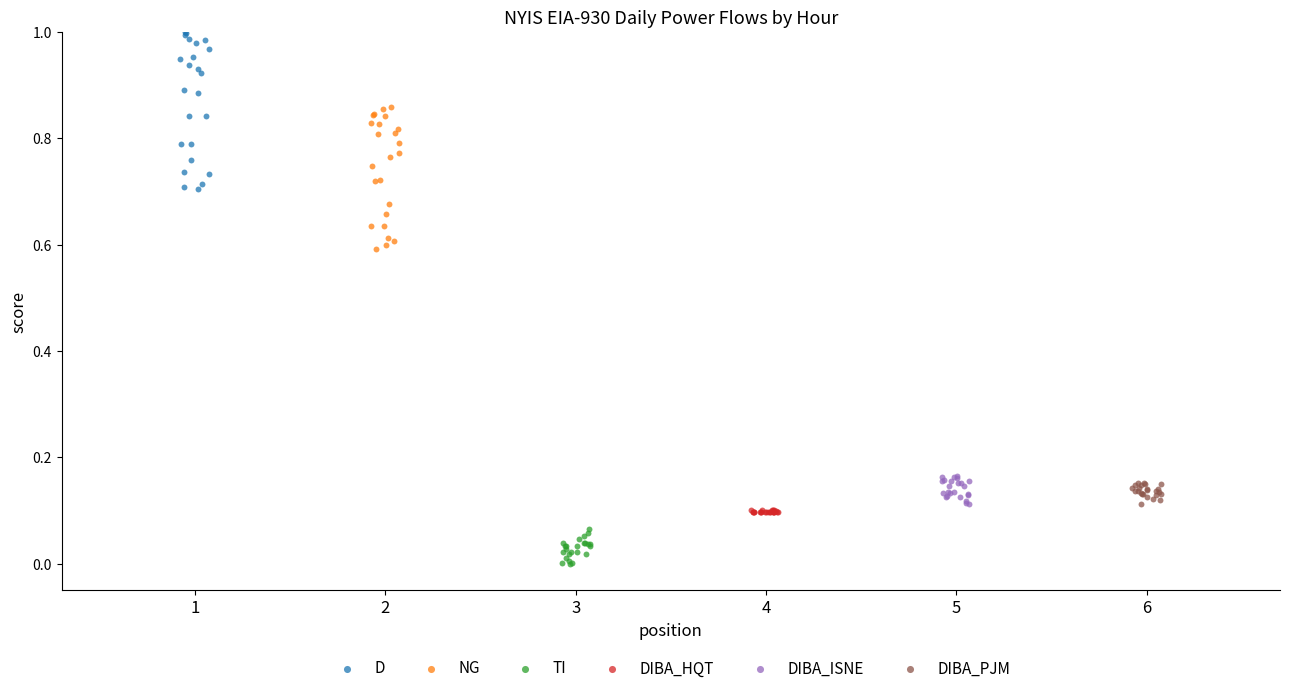

Which series contains the lowest Y value?

TI